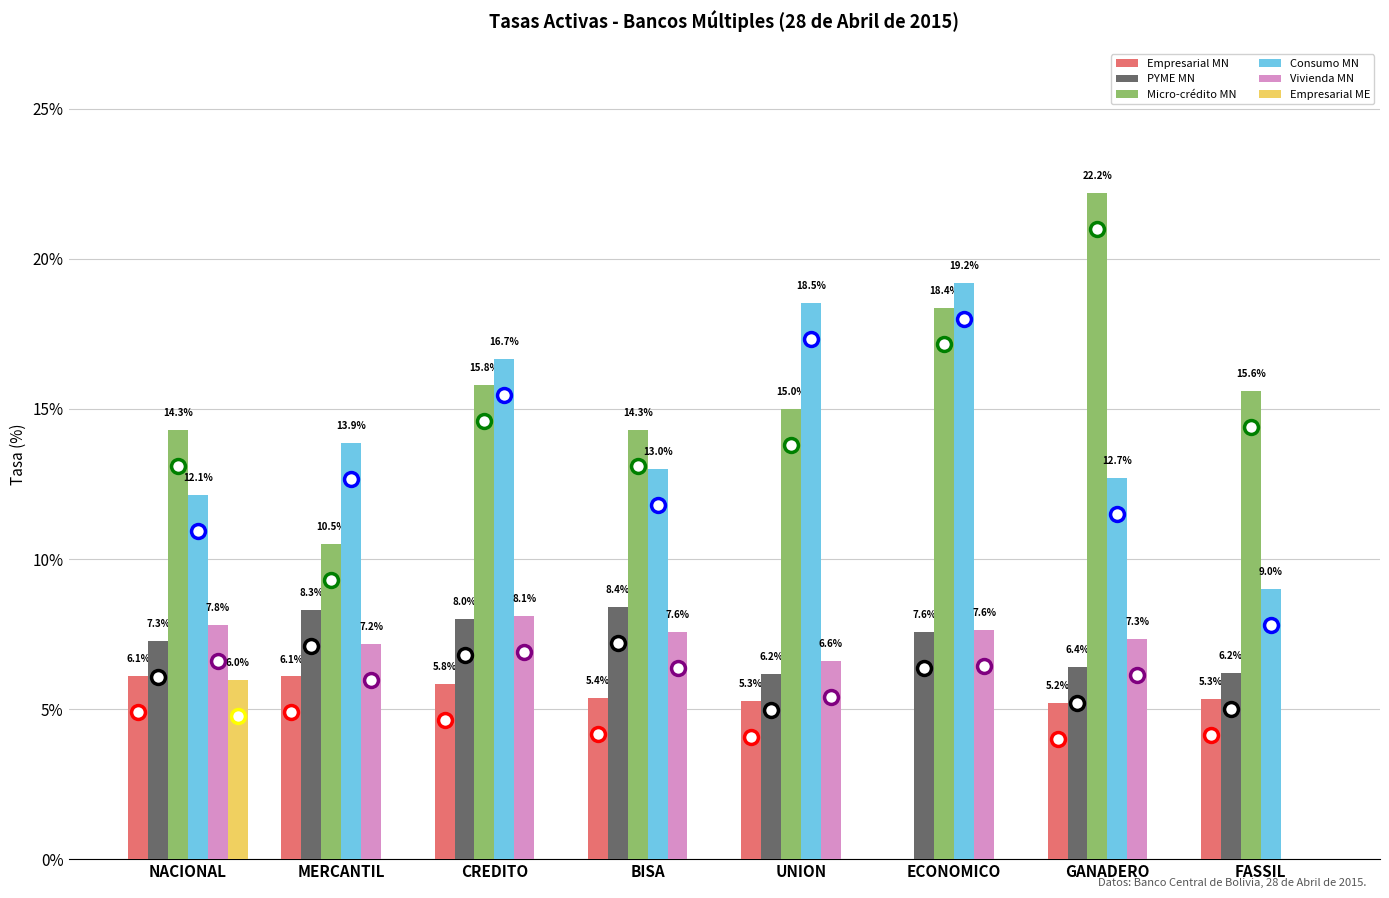

What is the average value of the PYME MN series?

7.3